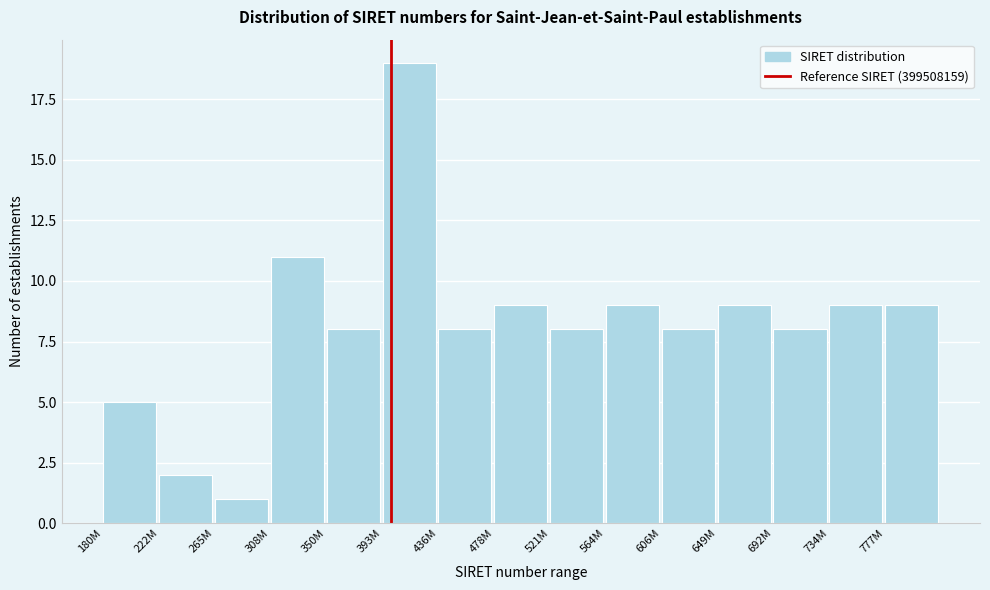

Reading left to right, list all the values displayed in this chart.

180M=5	222M=2	265M=1	308M=11	350M=8	393M=19	436M=8	478M=9	521M=8	564M=9	606M=8	649M=9	692M=8	734M=9	777M=9